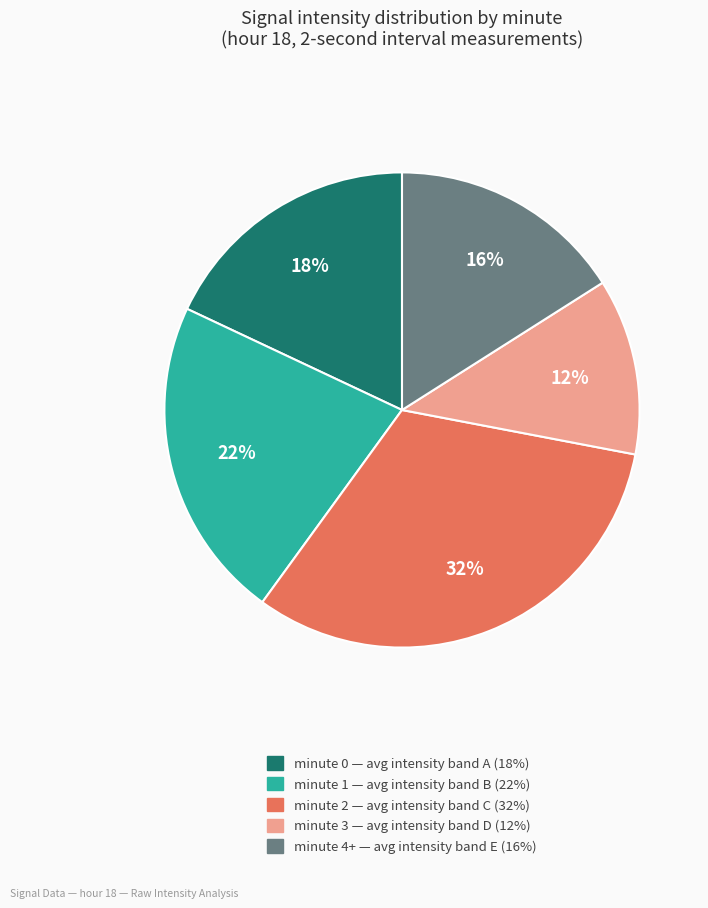

To the nearest percent, what is the average slice percentage?

20%